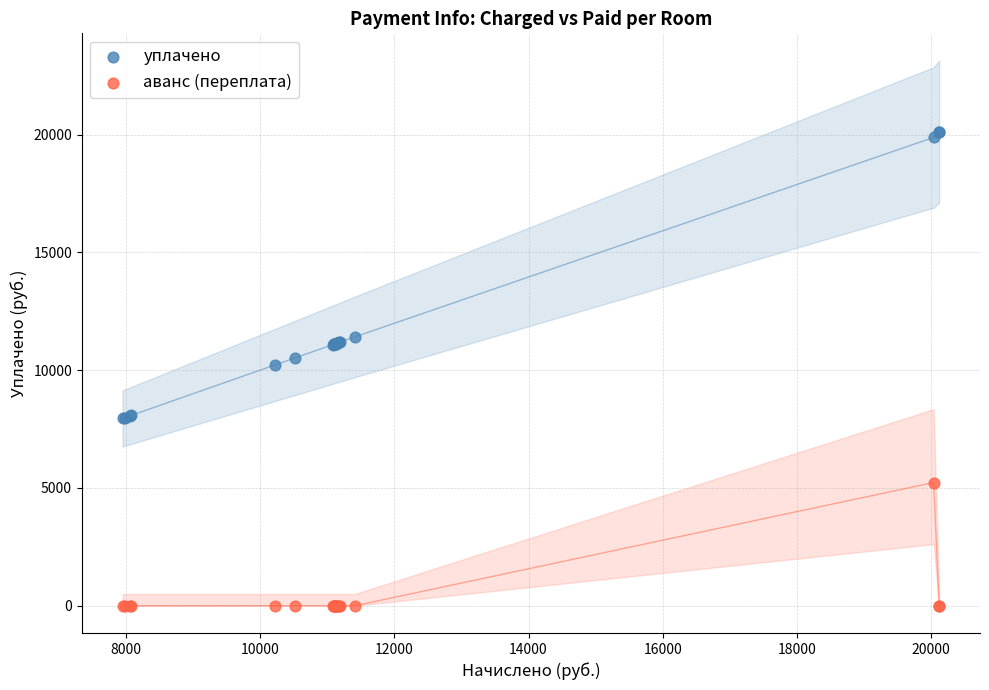

What is the X range (max minus min) for the scatter plot?

12171.6